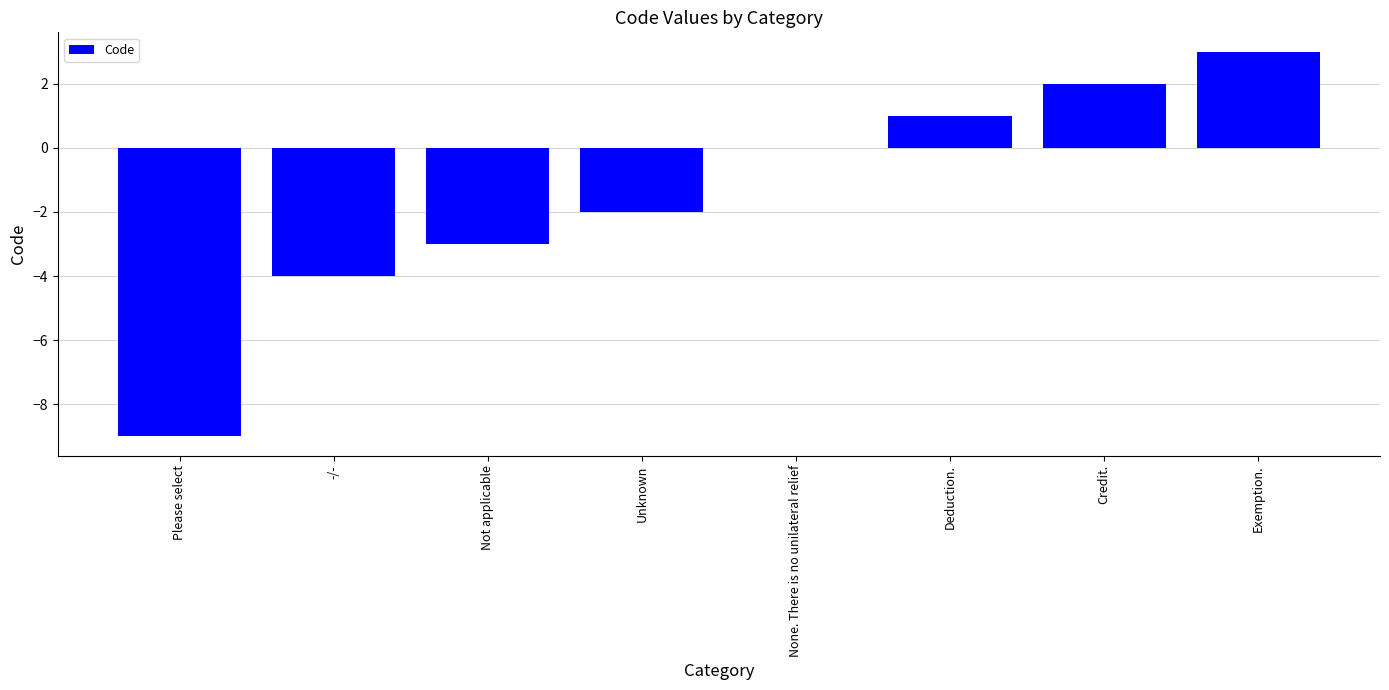

How many distinct data groups are displayed?

1